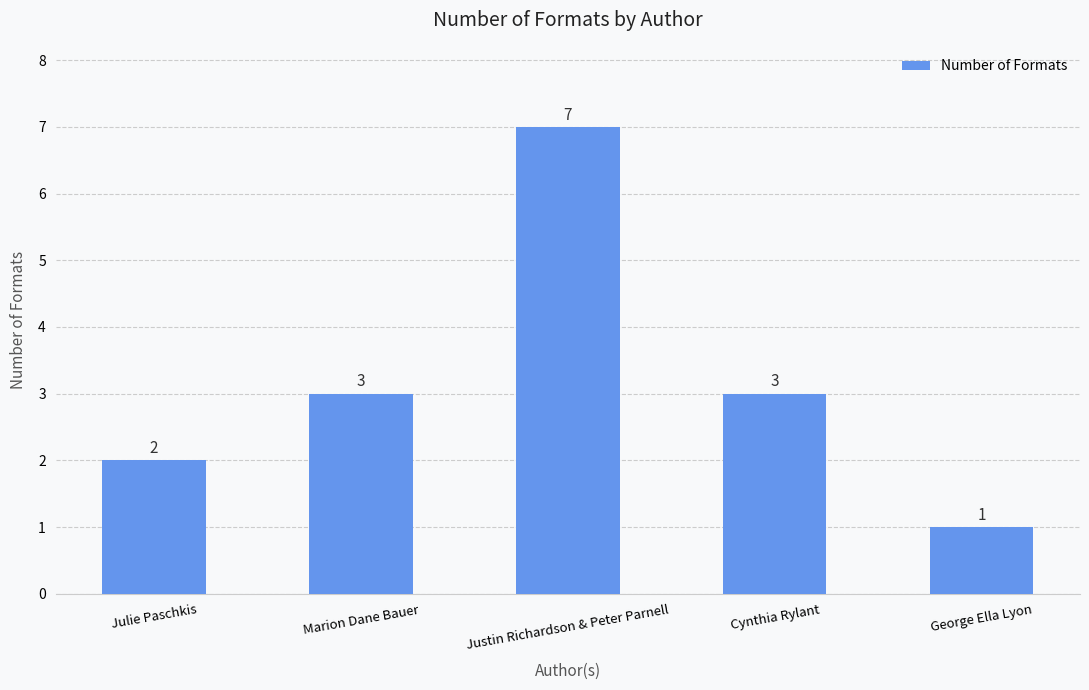

Reading left to right, list all the values displayed in this chart.

2	3	7	3	1